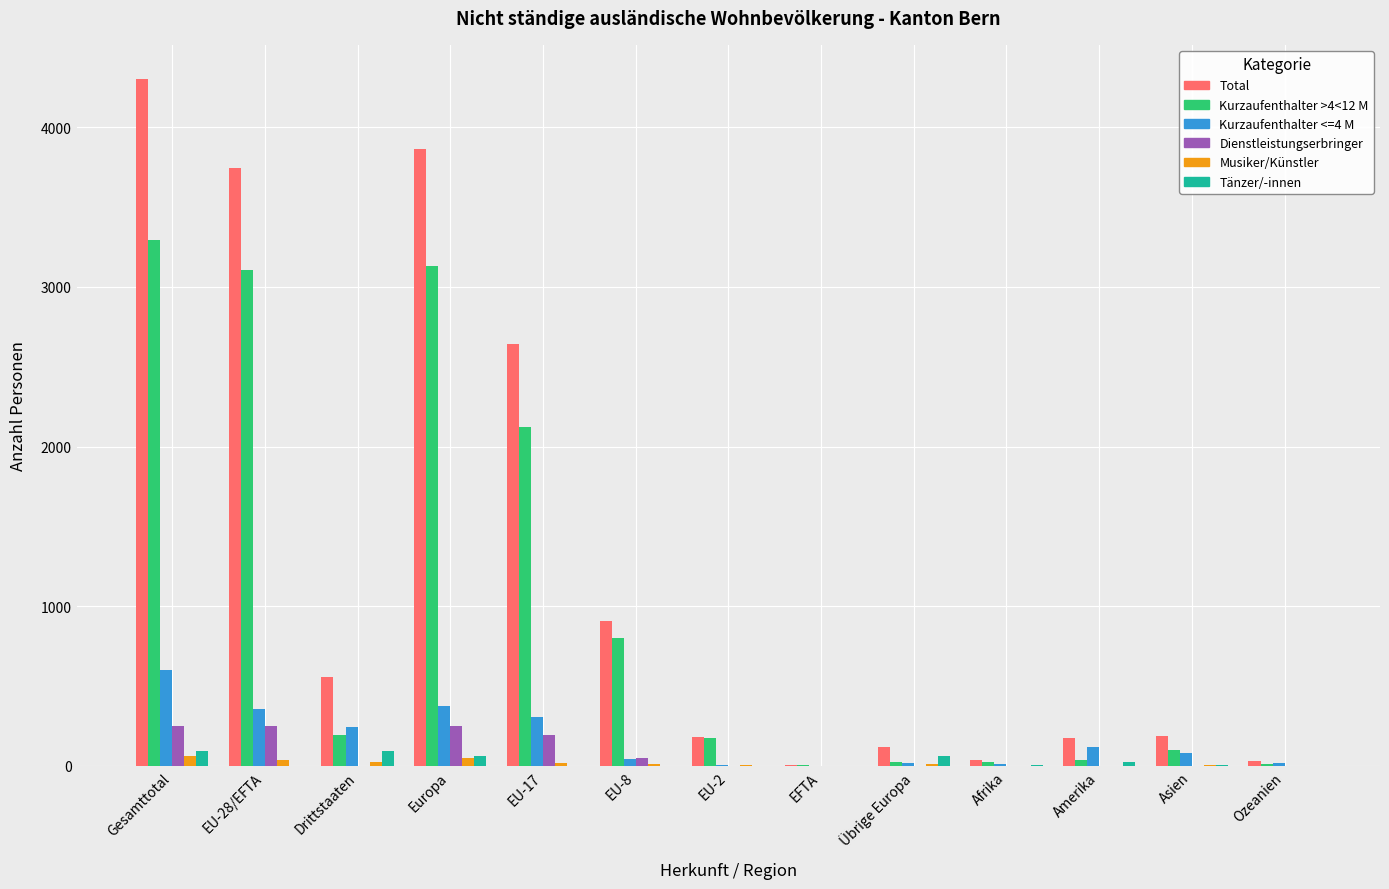

Between Drittstaaten and Übrige Europa, which series saw the biggest shift?

Total